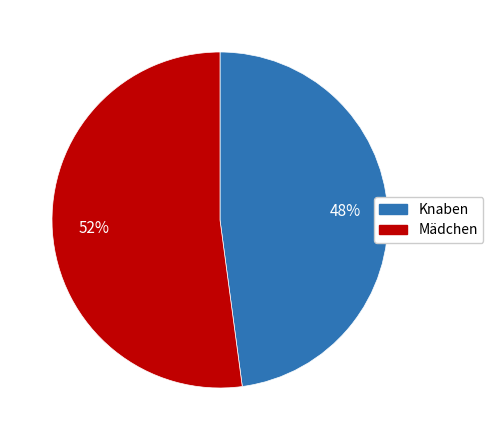

To the nearest percent, what is the difference between the largest and smallest slice percentages?

4%